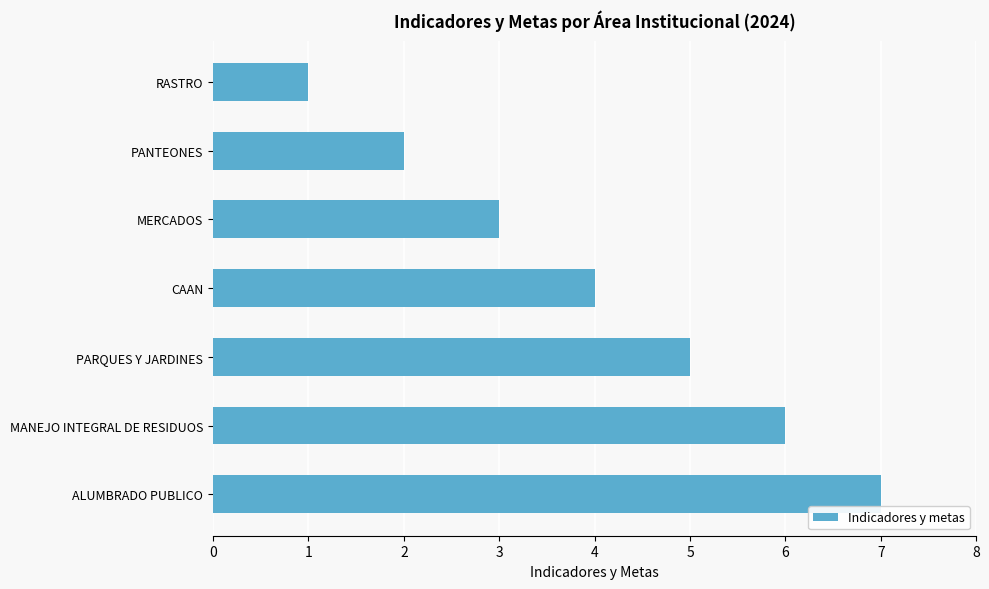

Which has a higher value, CAAN or ALUMBRADO PUBLICO?

ALUMBRADO PUBLICO